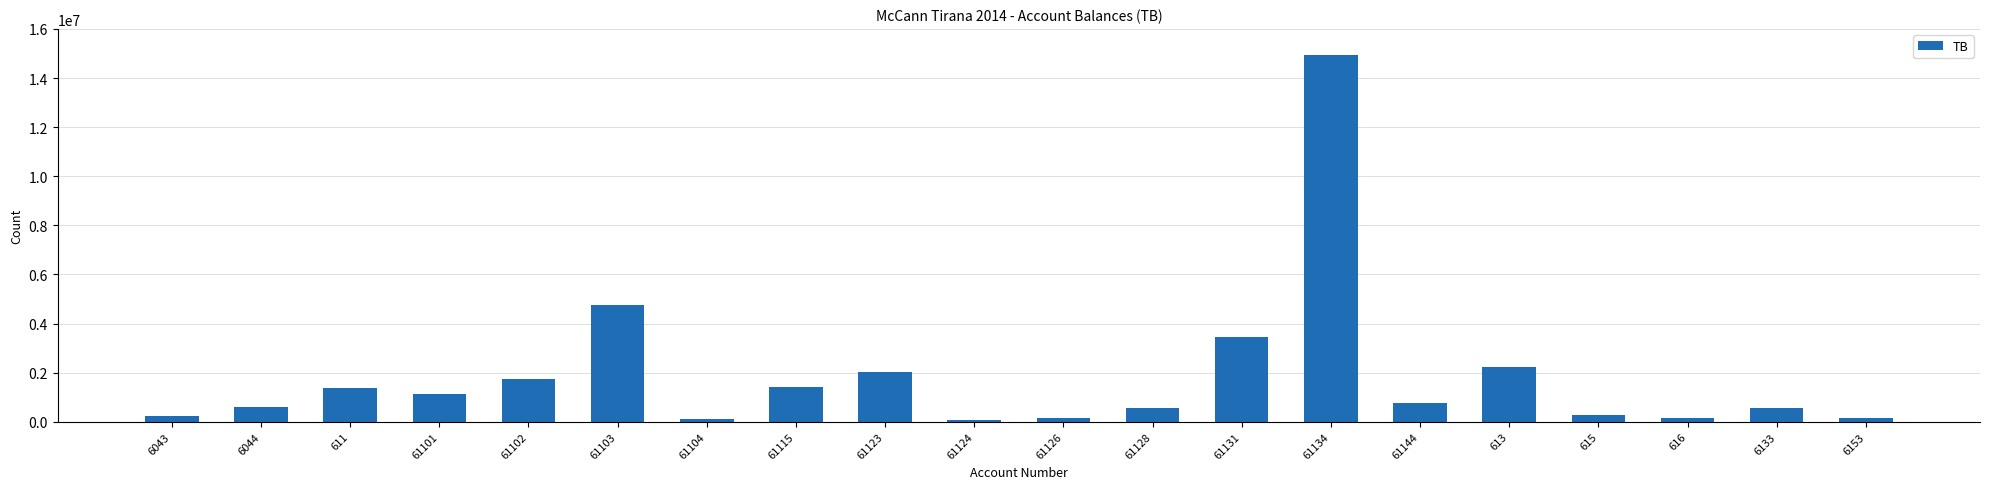

What is the maximum value shown in the chart?

14931158.8